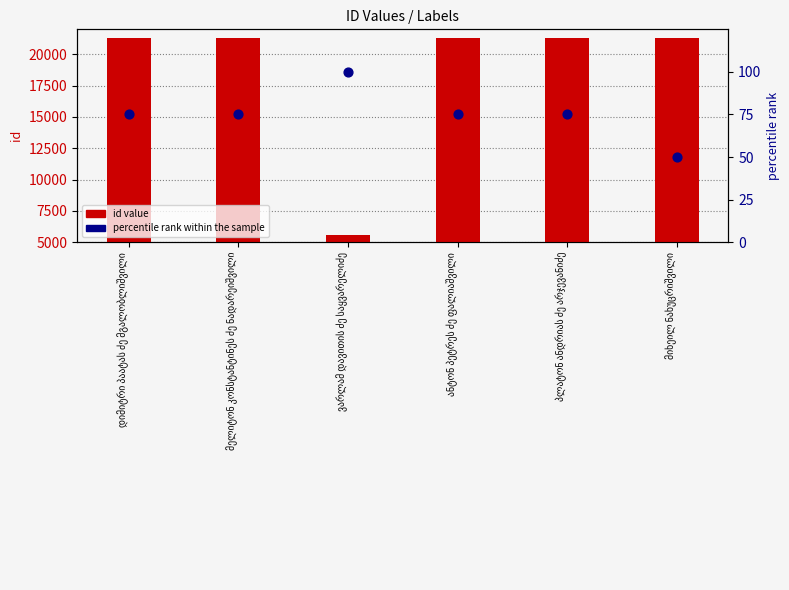

Is the value of percentile rank within the sample at ვარლამ დავითის ძე საყვარელიძე greater than the value of id value at მიხეილ ნახუცრიშვილი?

No